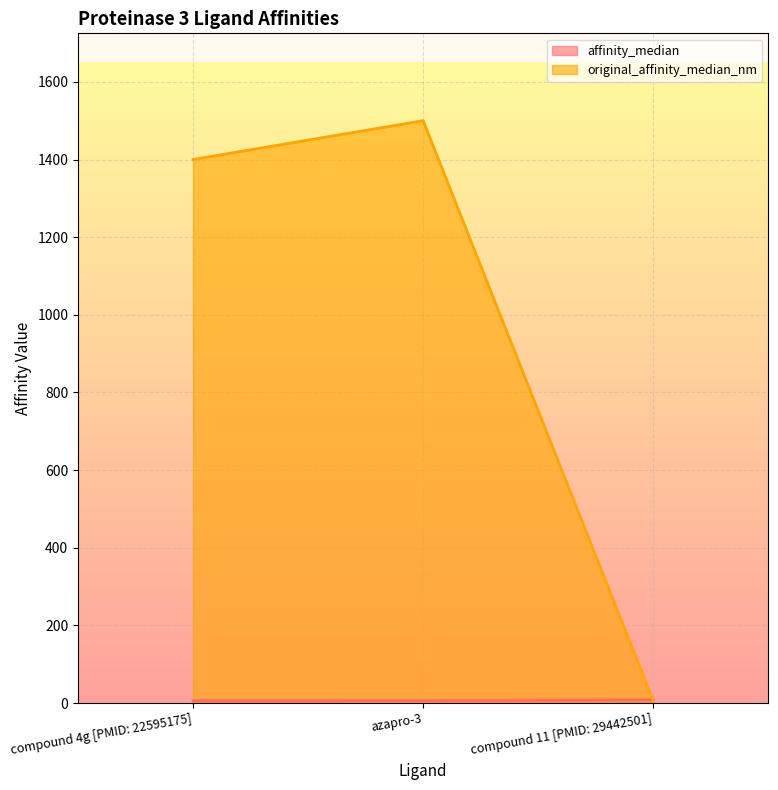

The value of affinity_median at compound 11 [PMID: 29442501] is 12.4. True or false?

False